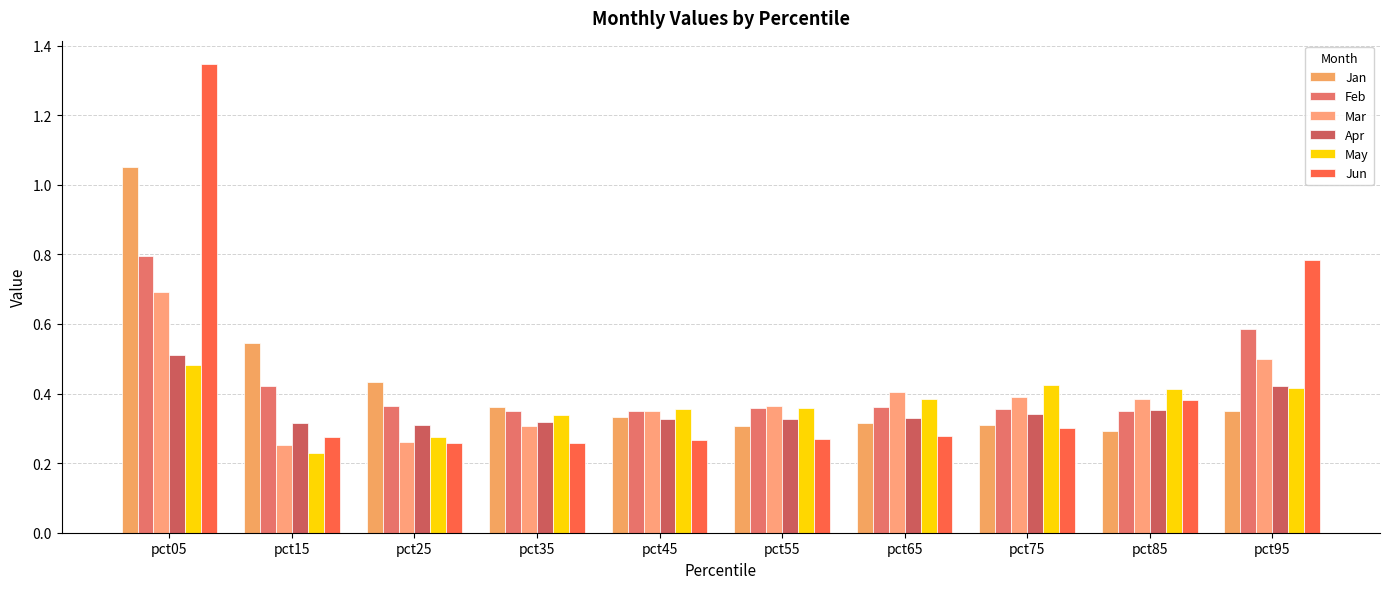

What is the value of the Mar bar at the 10th from the left?

0.5